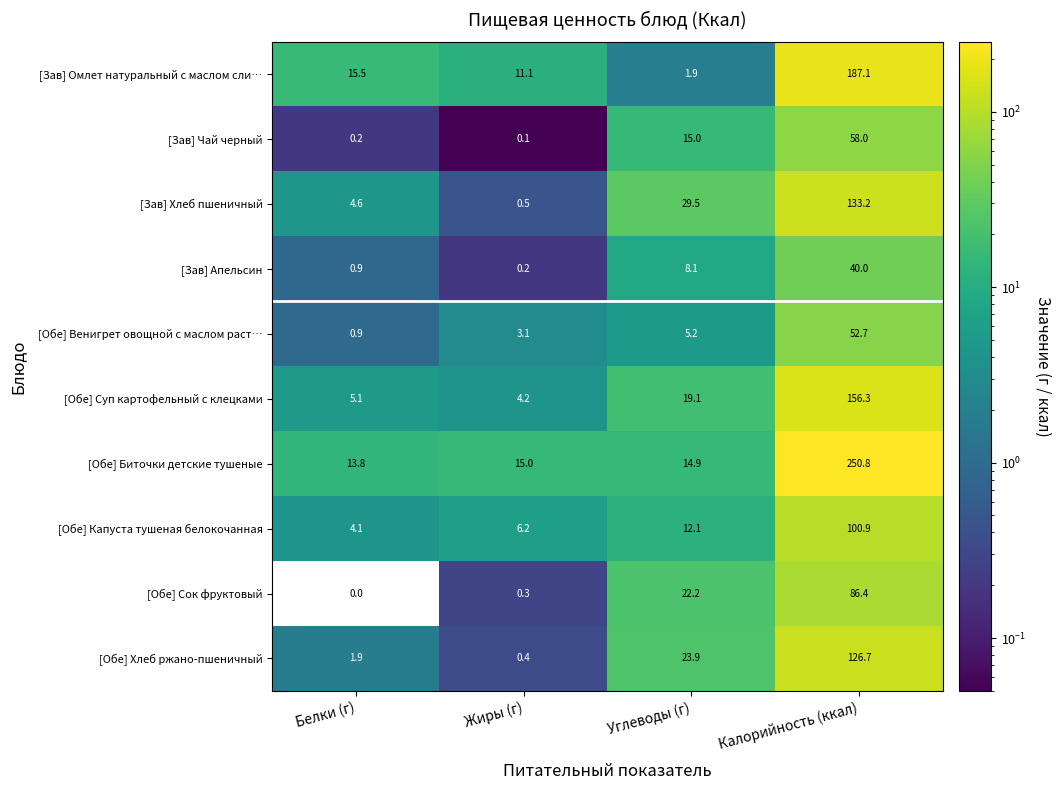

What is the total value across all series at Углеводы (г)?

151.9